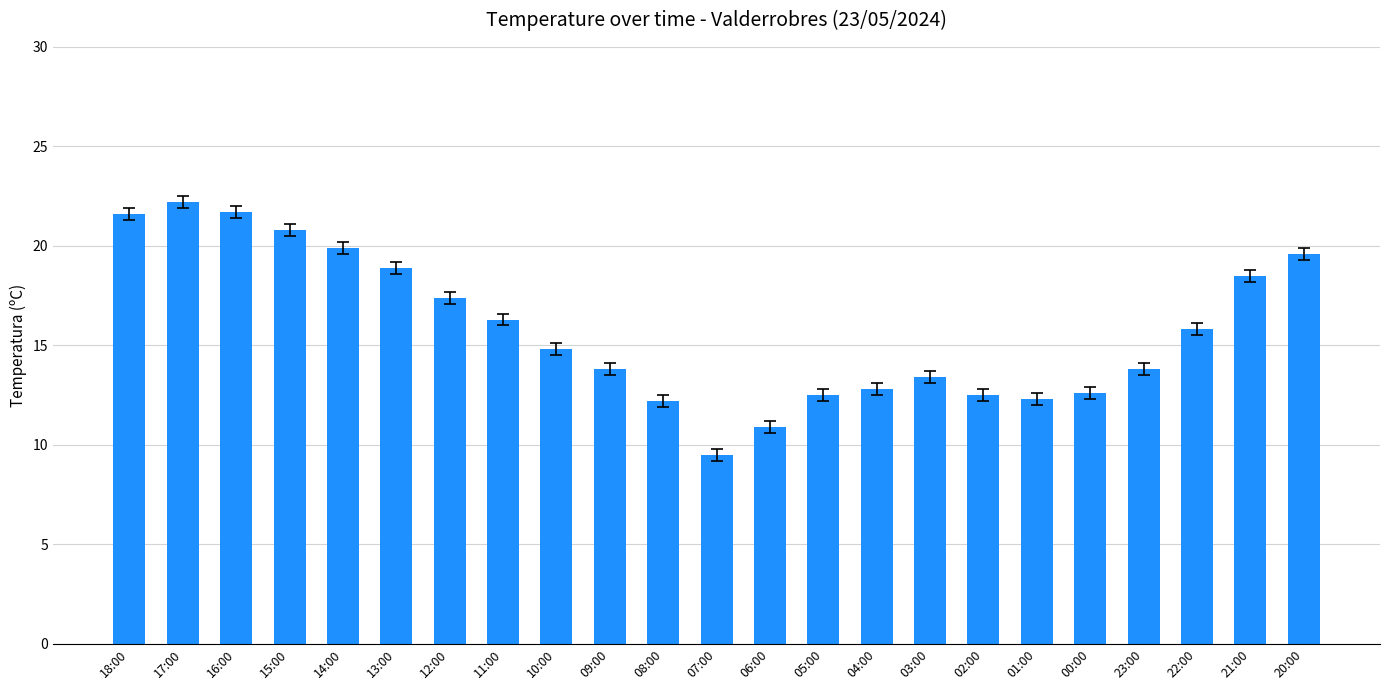

Does the chart contain stacked bars?

No